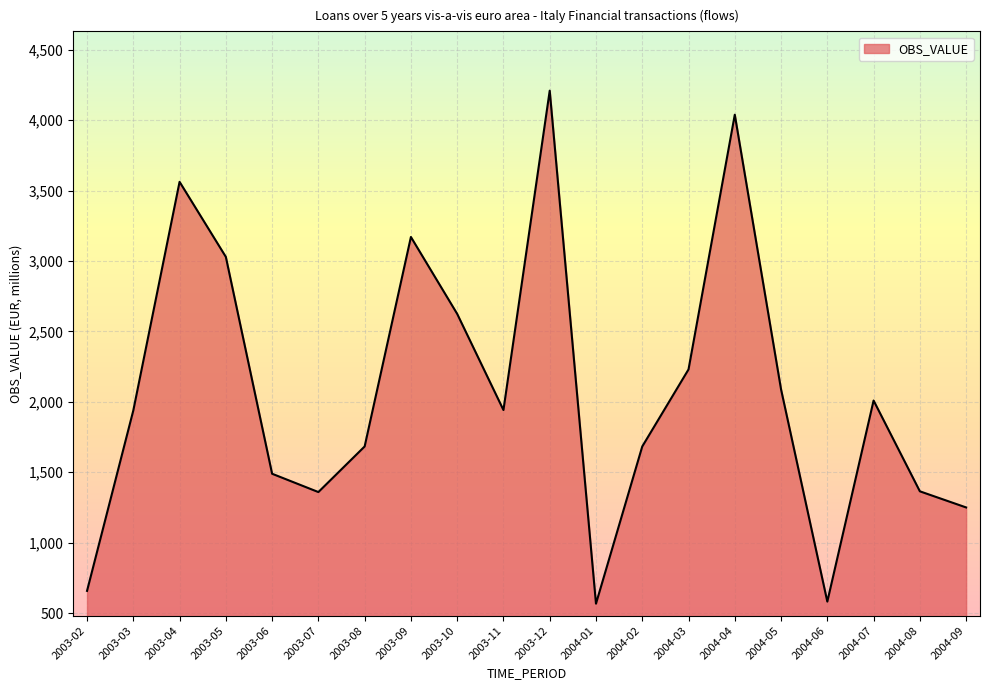

True or false: the data shows 3029.2 at 2003-05.

True